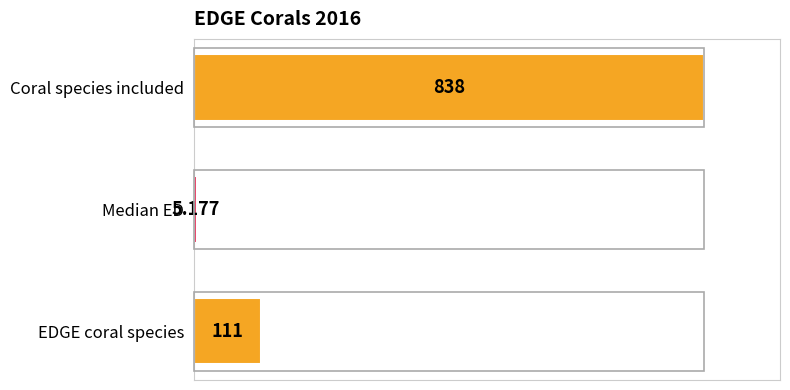

Where is the data nearest to the value 50?

EDGE coral species